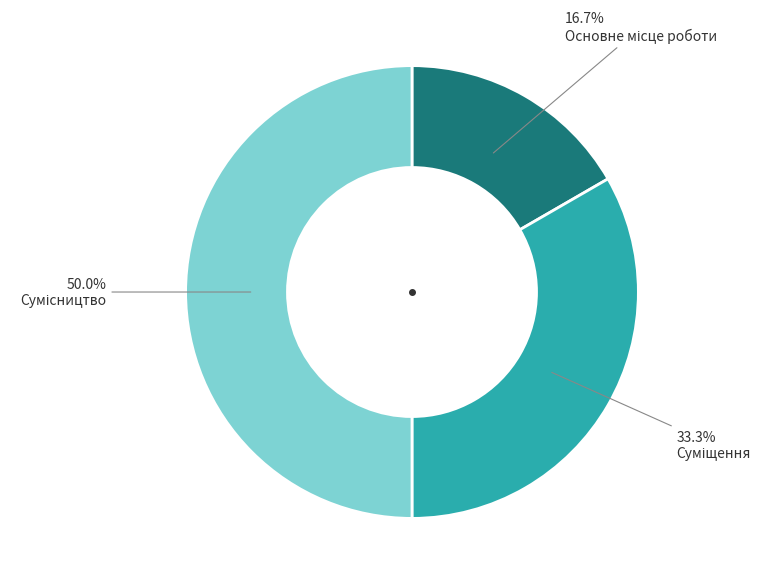

How many slices are in this pie chart?

3